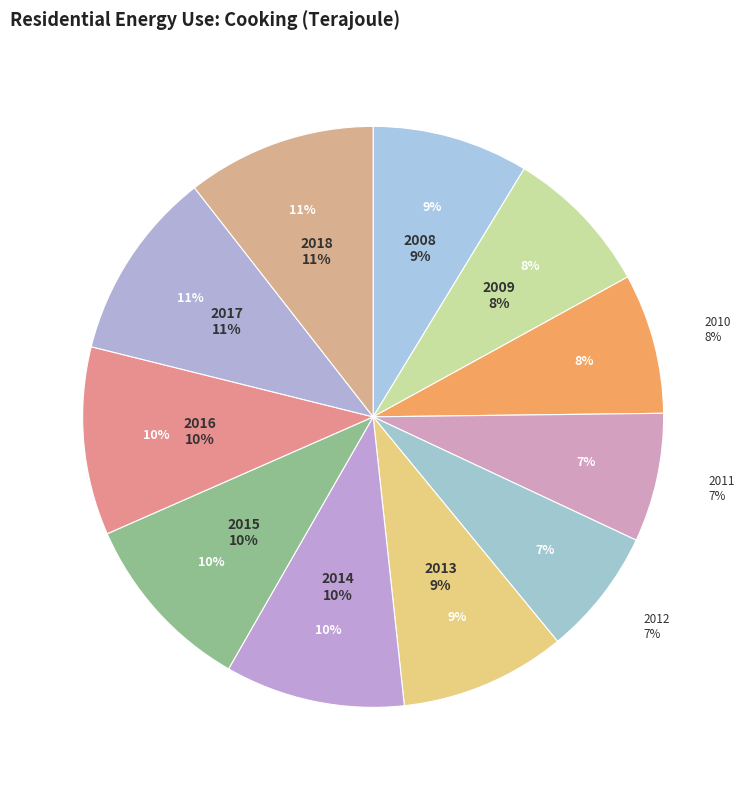

What is the smallest slice in the pie chart?

2012